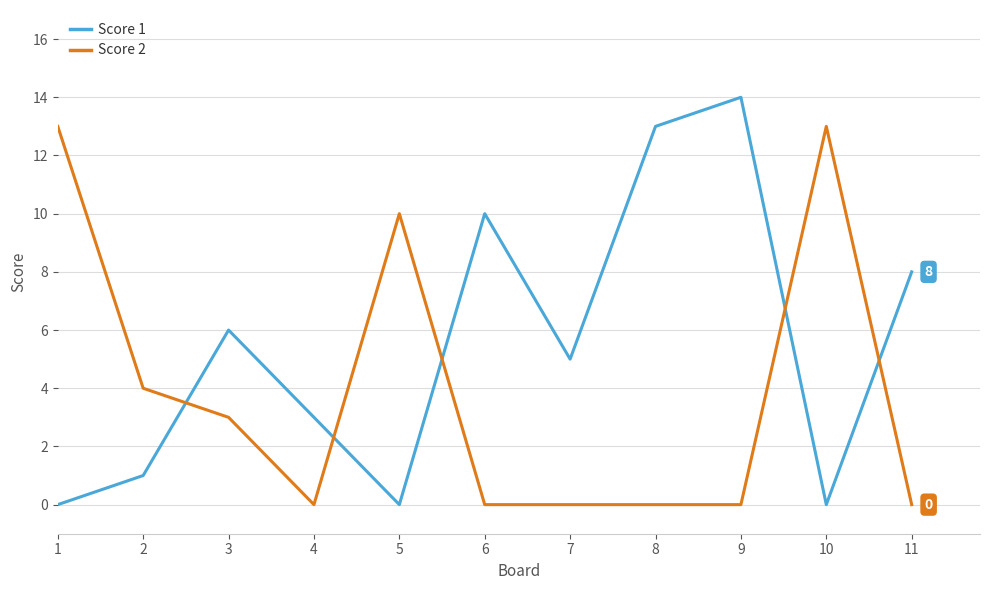

Rank the series by their average value, from highest to lowest.

Score 1, Score 2